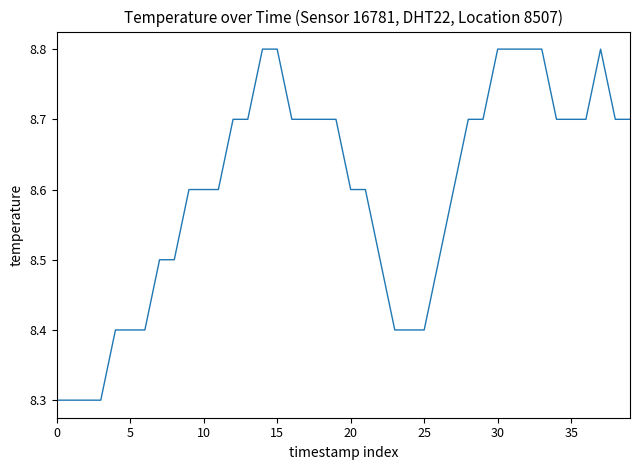

What is the greatest value displayed?

8.8